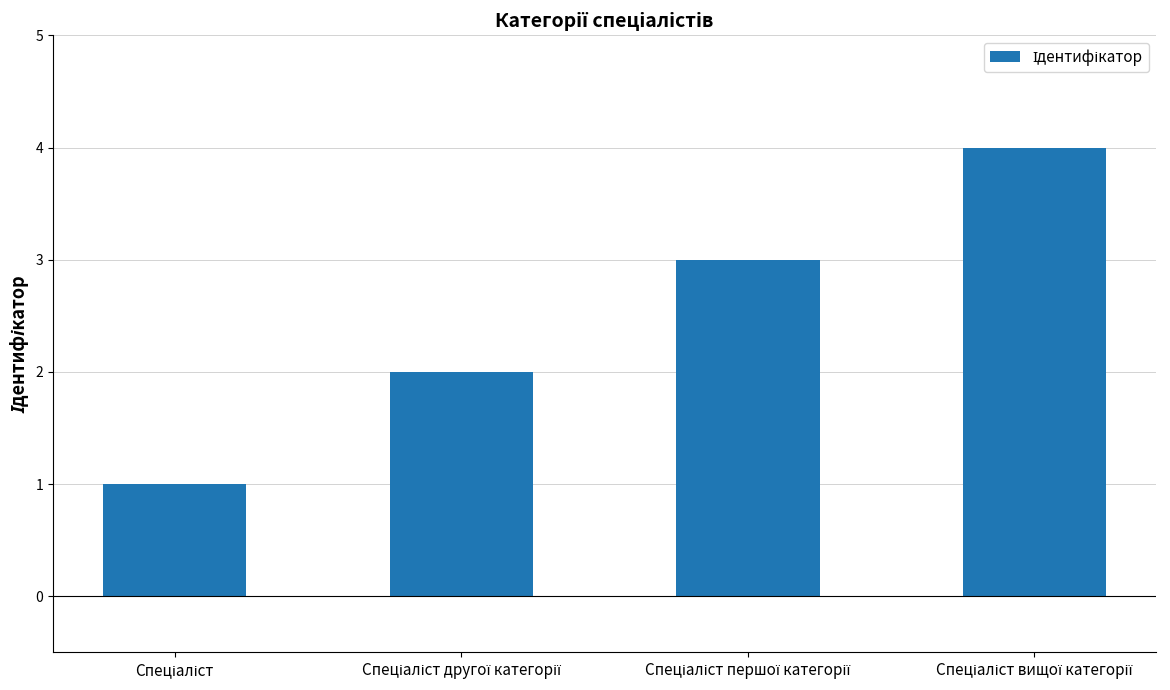

What is the difference between the maximum and minimum values?

3